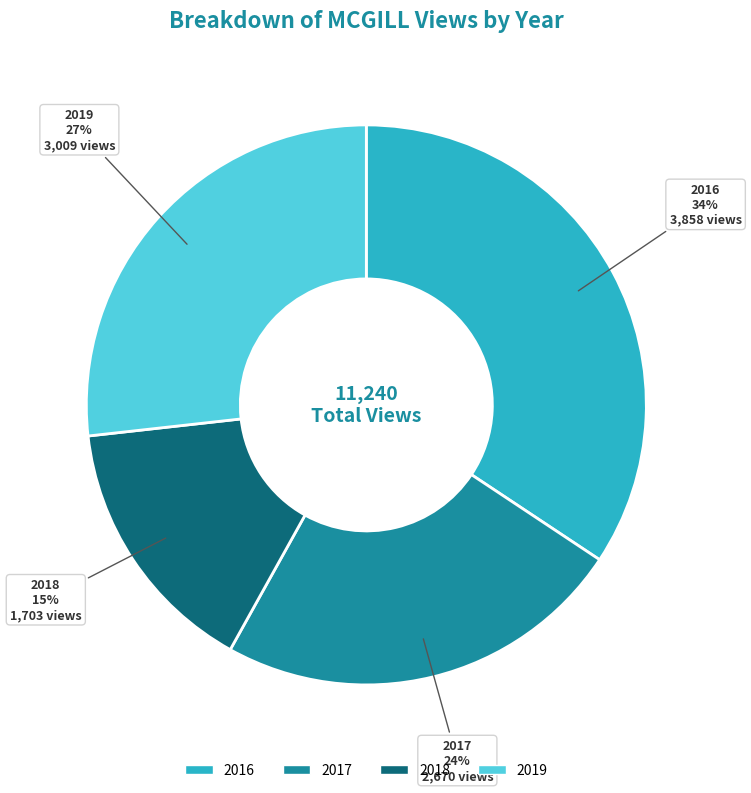

True or false: 2018 accounts for 26% of the total.

False